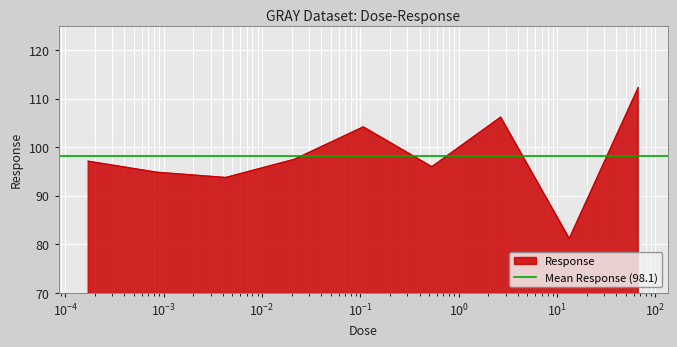

Where is the first local minimum?

0.00427